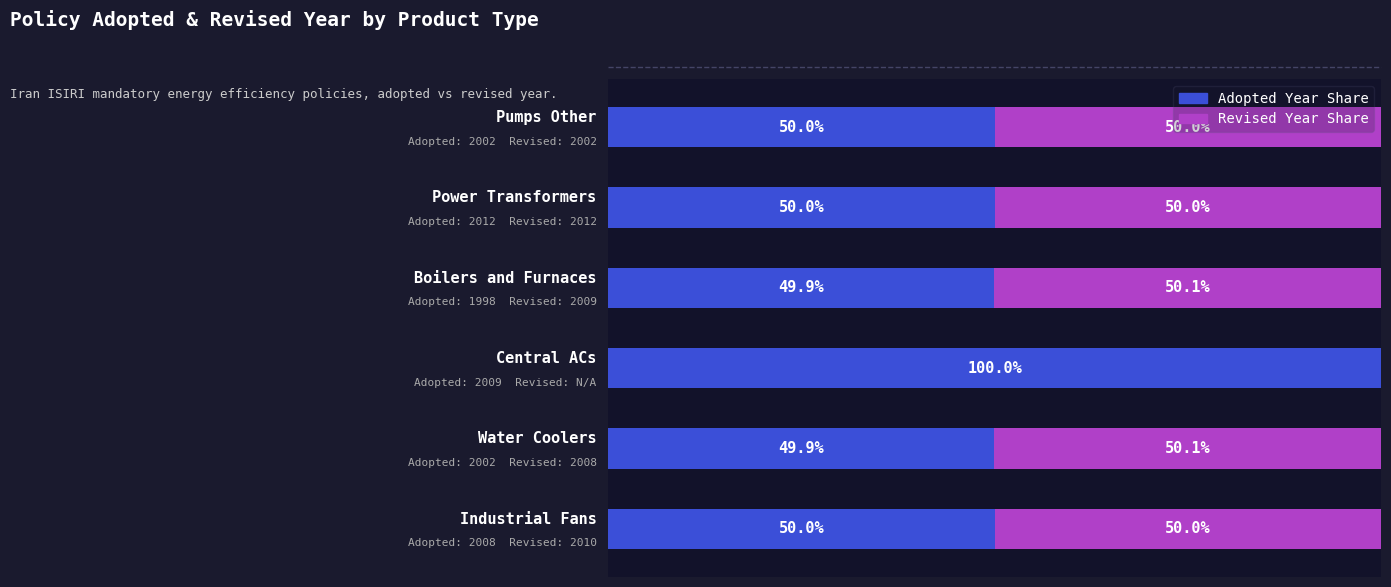

What are all the series names shown in the legend?

Adopted Year Share, Revised Year Share